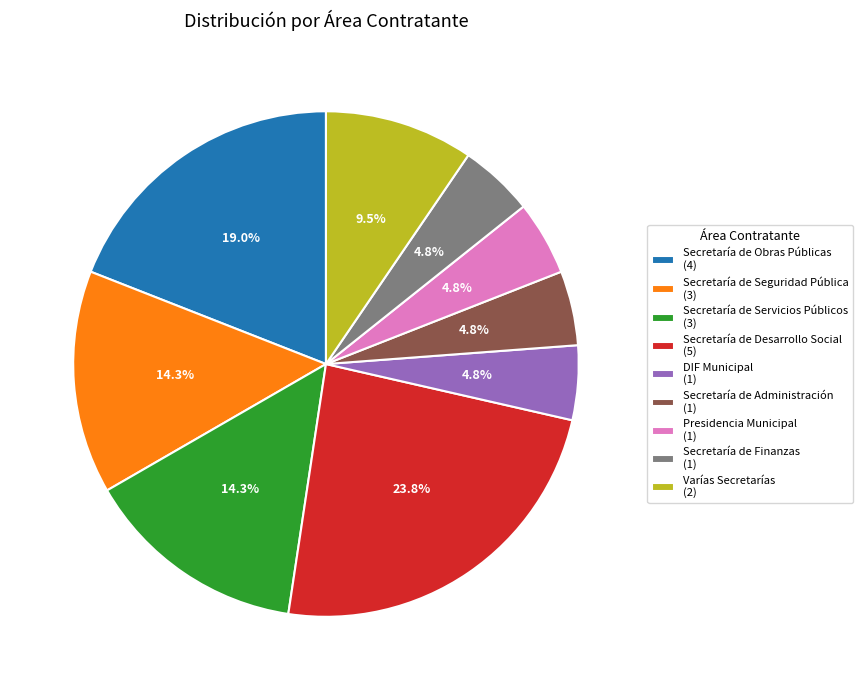

True or false: DIF Municipal accounts for 5% of the total.

True